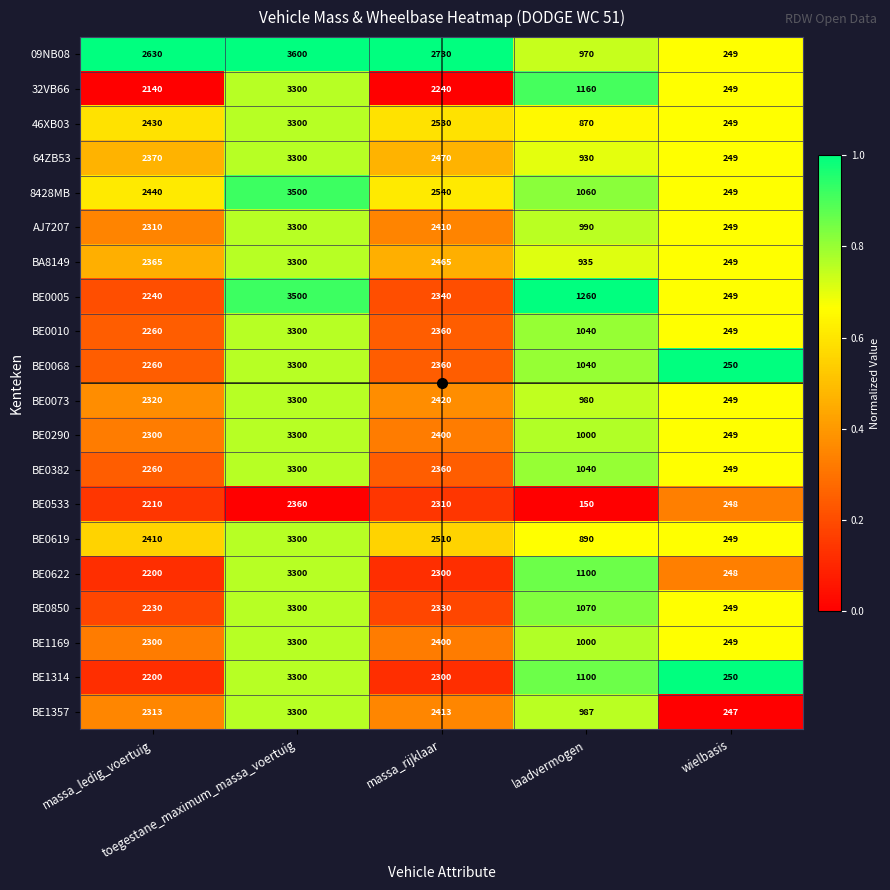

What is the average value of the BE0005 series?

1918